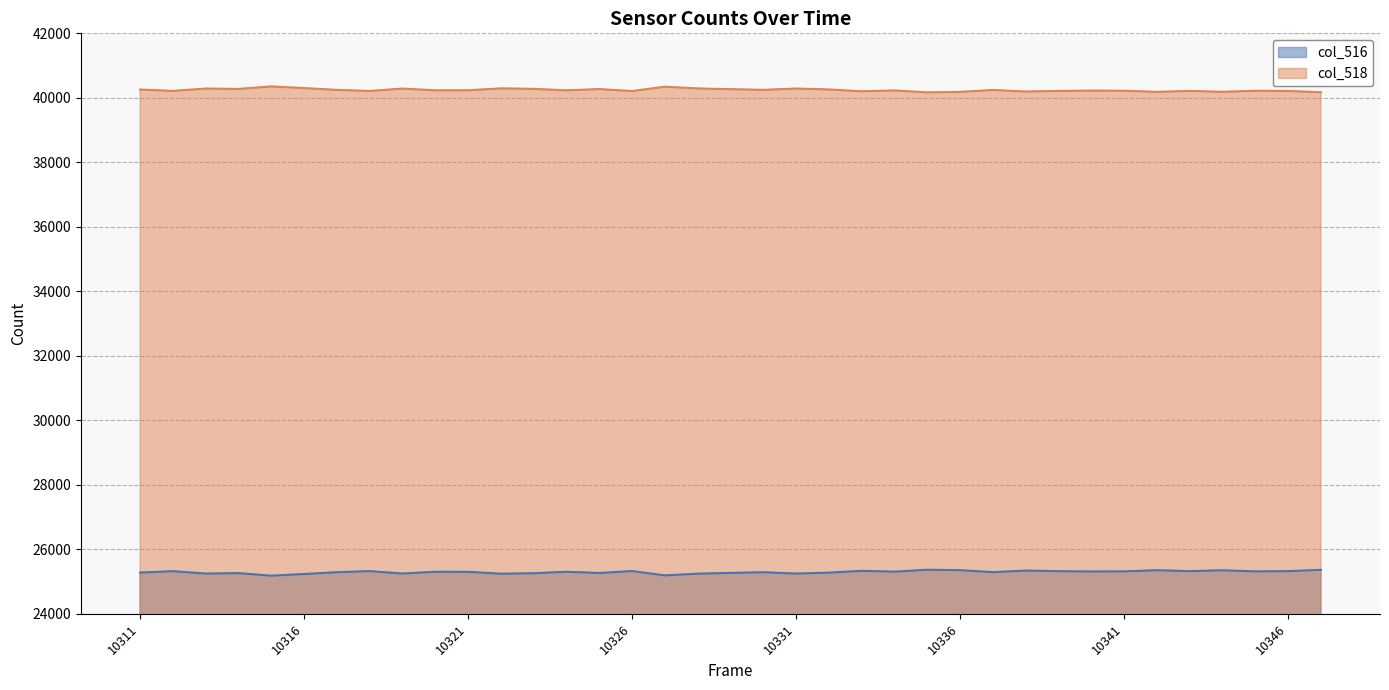

List the series in order of their peak value, highest first.

col_518_line, col_516_line